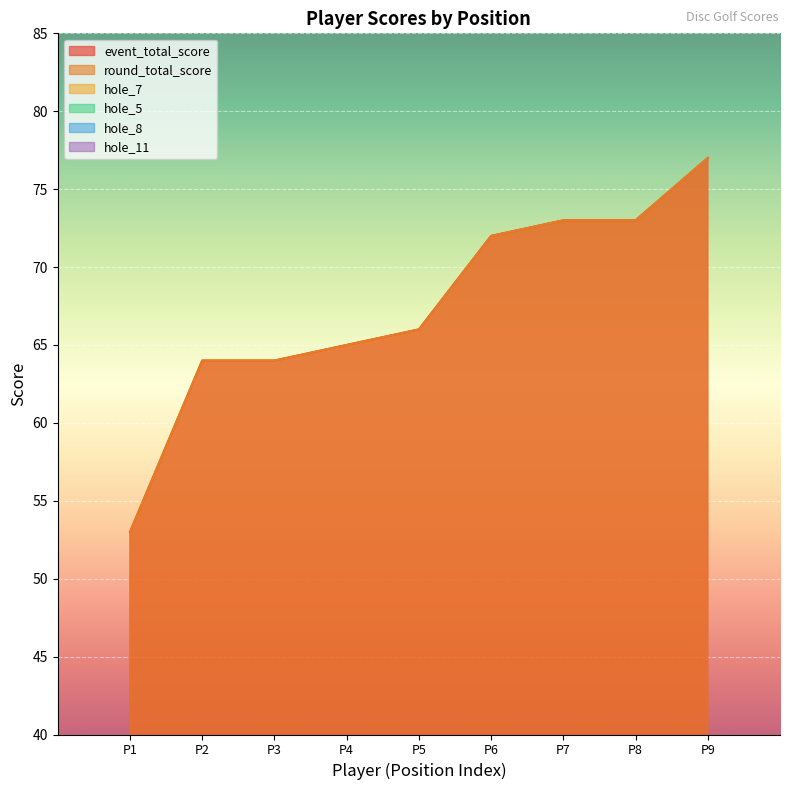

What is the difference between the highest and lowest values at 2?

61